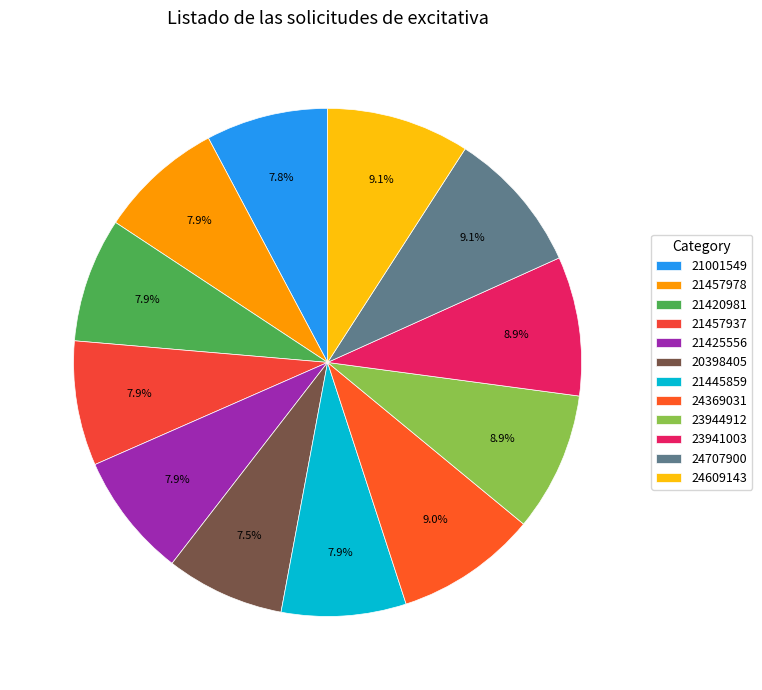

To the nearest percent, what portion does 23941003 represent?

9%